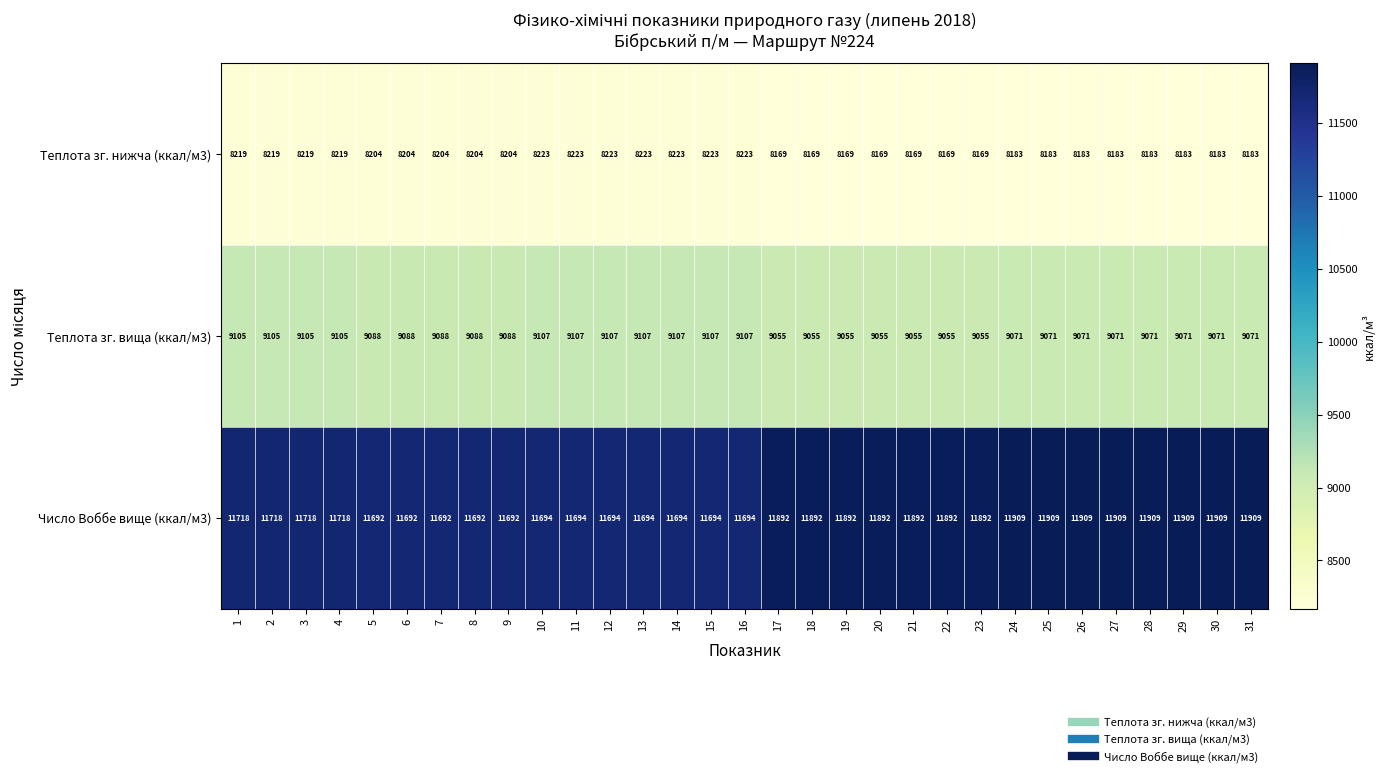

What is the difference between the maximum and minimum values in the Теплота зг. вища (ккал/м3) series?

52